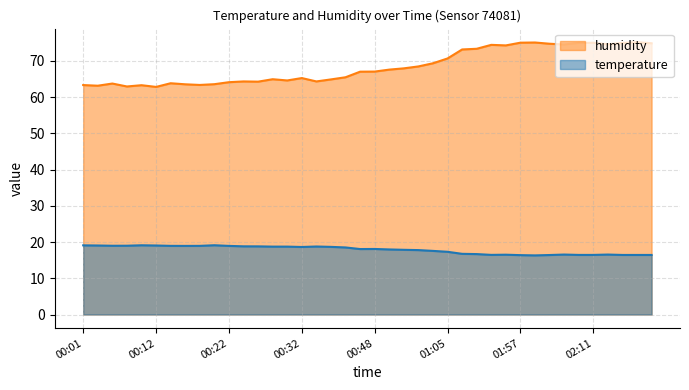

How many series are shown in this chart?

2